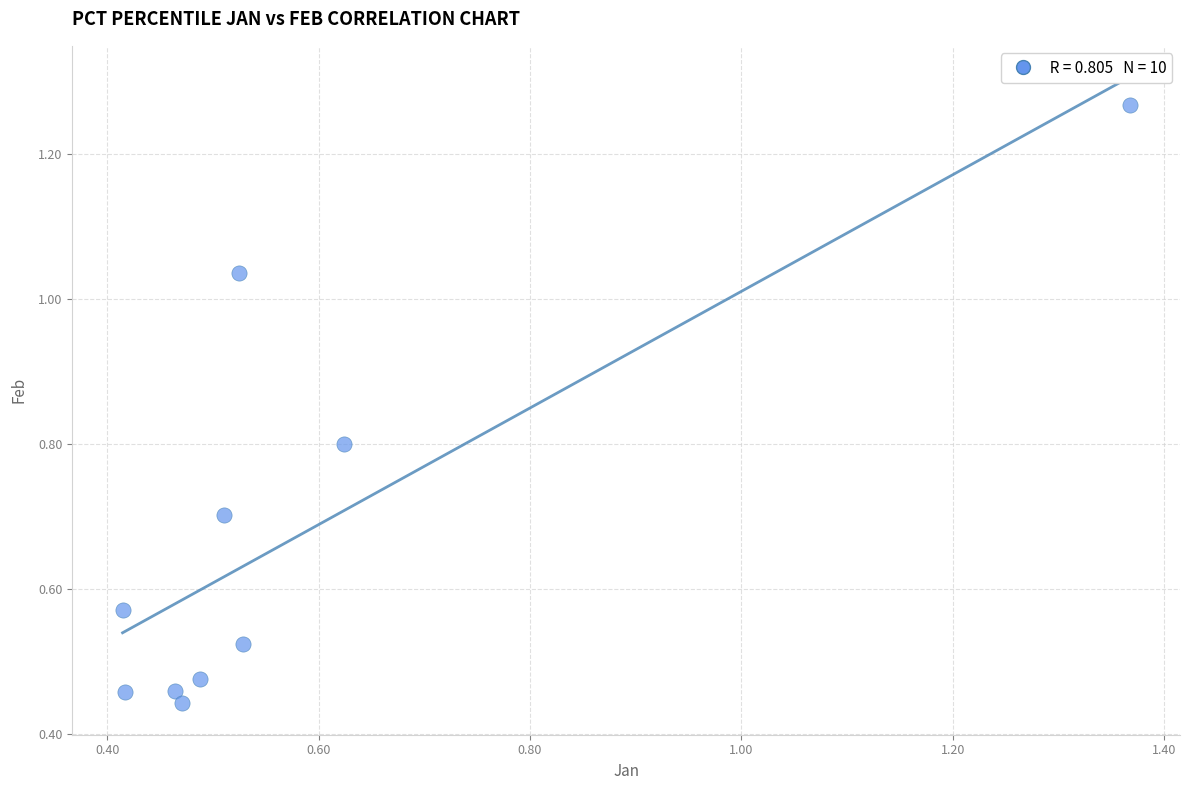

What is the average Y value?

0.7